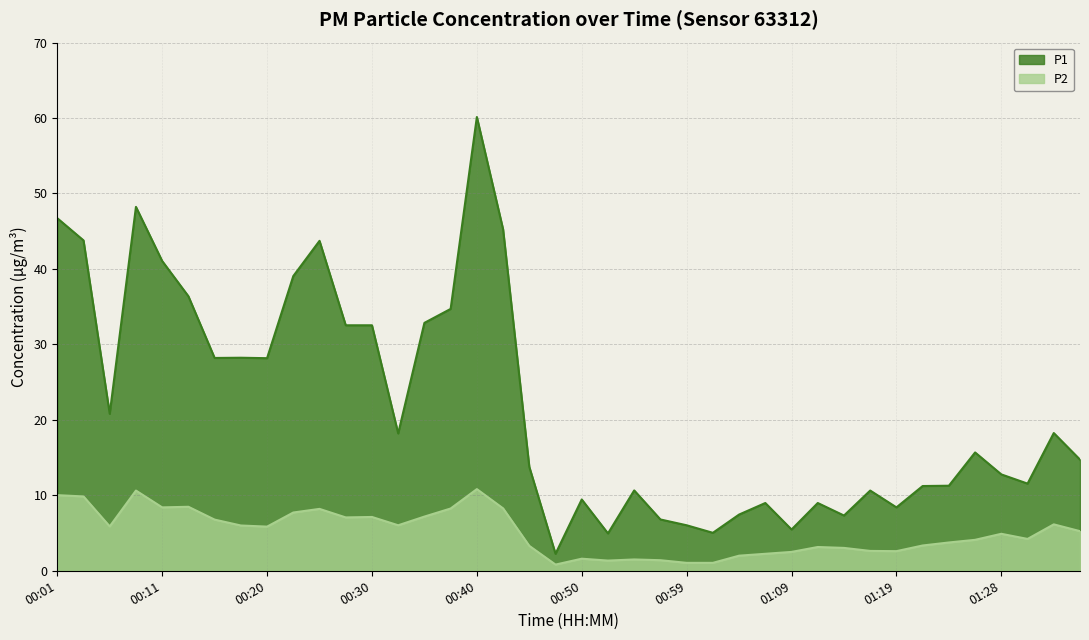

Reading left to right, list all the values displayed in this chart.

P1: 46.7	43.8	20.8	48.2	41.0	36.4	28.2	28.2	28.2	39.0	43.7	32.5	32.5	18.2	32.9	34.7	60.1	45.2	13.8	2.2	9.4	5.0	10.7	6.8	6.0	5.0	7.5	9.0	5.5	9.0	7.3	10.6	8.4	11.2	11.3	15.7	12.8	11.6	18.2	14.7
P2: 10.0	9.8	5.9	10.6	8.4	8.5	6.8	6.0	5.8	7.7	8.2	7.1	7.1	6.0	7.2	8.2	10.8	8.3	3.3	0.8	1.6	1.4	1.5	1.4	1.1	1.1	2.0	2.2	2.5	3.1	3.0	2.6	2.6	3.4	3.8	4.1	4.9	4.2	6.2	5.2